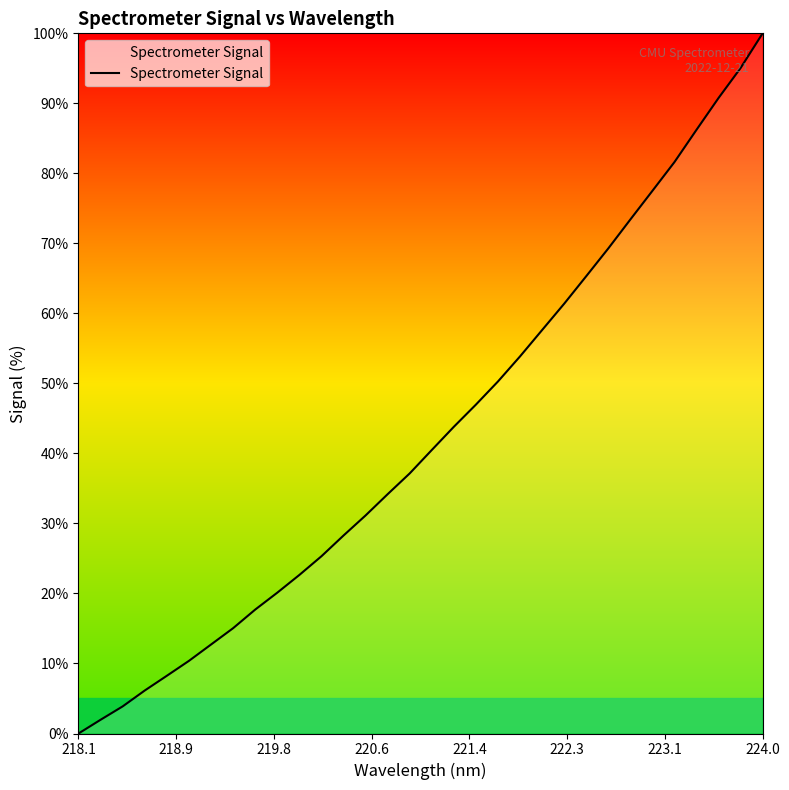

What is the maximum value shown in the chart?

100.0